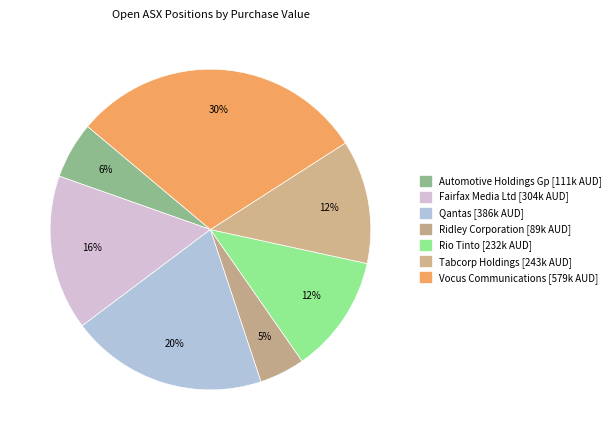

Rank the categories by value from lowest to highest.

RIC, AHG, RIO, TAB, FXJ, QAN, VOC